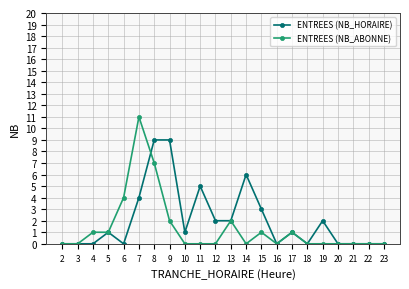

The ENTREES (NB_ABONNE) series shows 0 at 12. True or false?

True